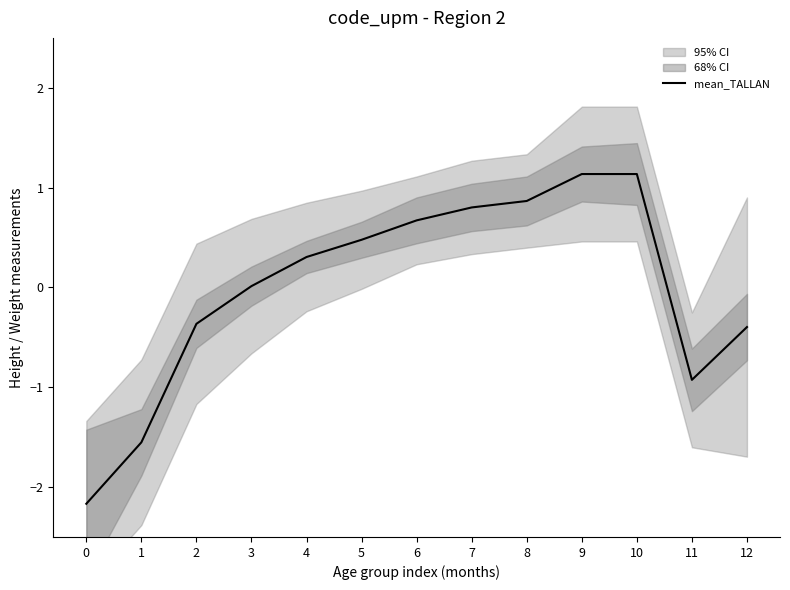

What is the change in value from 11 to 12?

+0.5